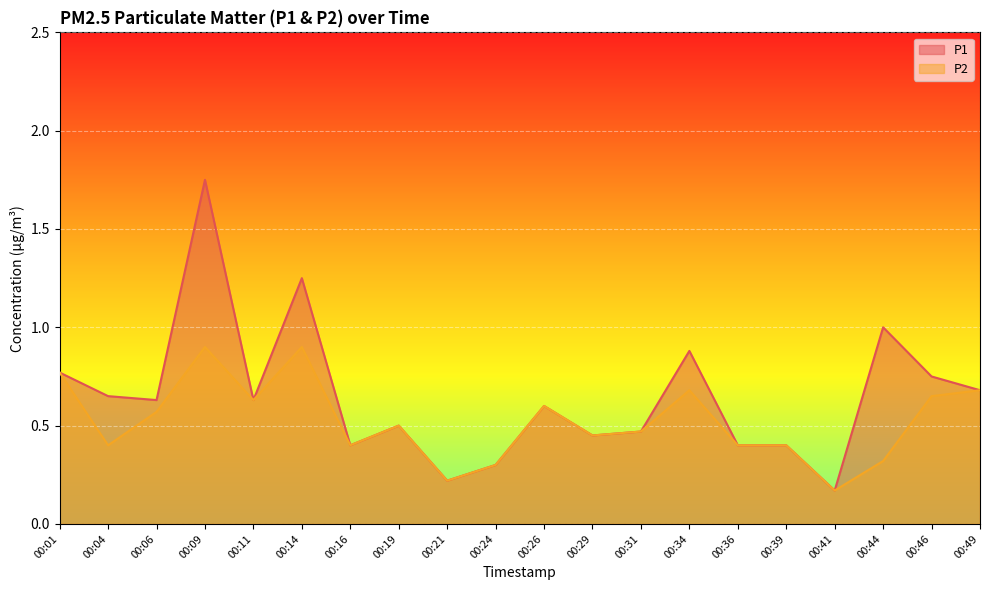

Count the P2 values in the range 0 to 1.

20